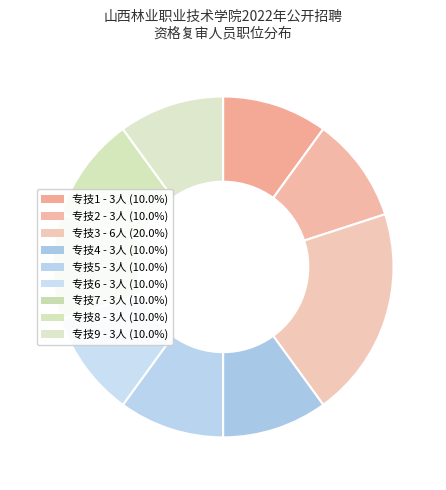

Do 专技4 and 专技1 together represent more than half of the pie?

No